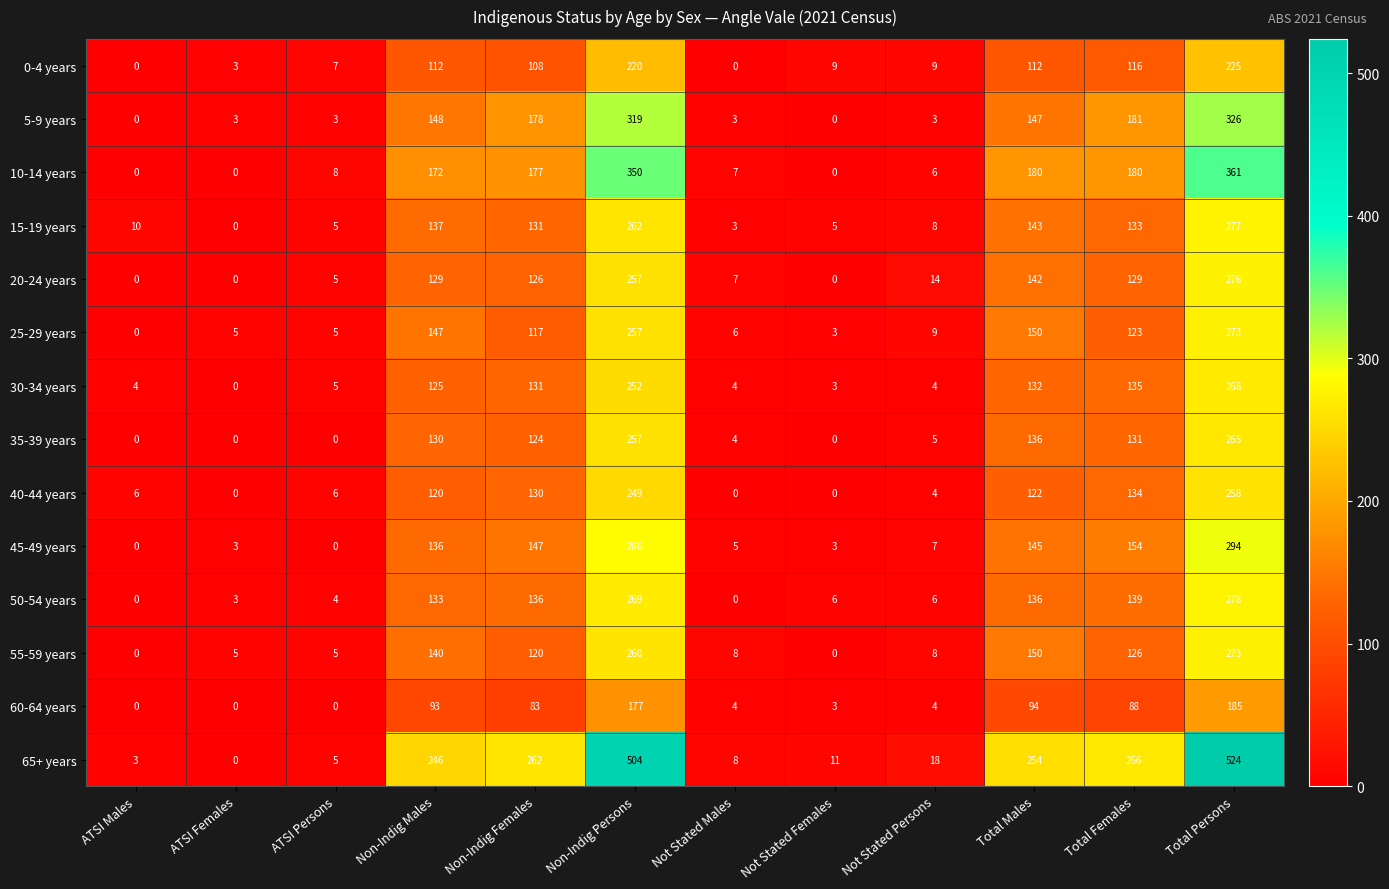

At how many categories does at least one series exceed 140?

6